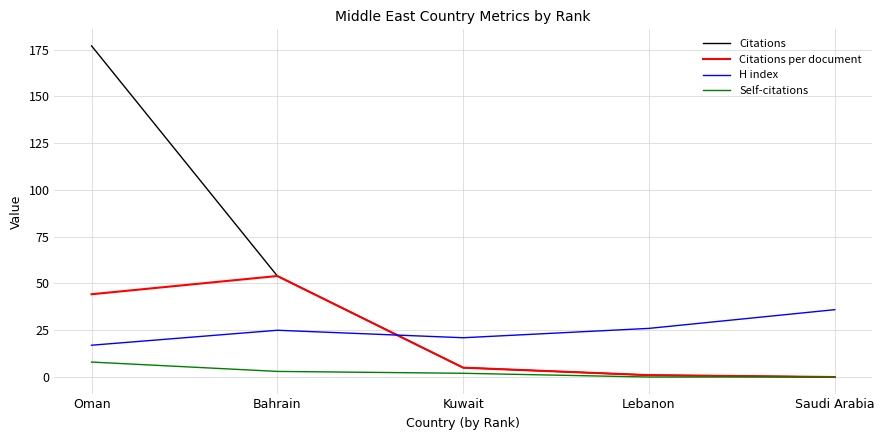

At which category is the sum across all series the highest?

Oman